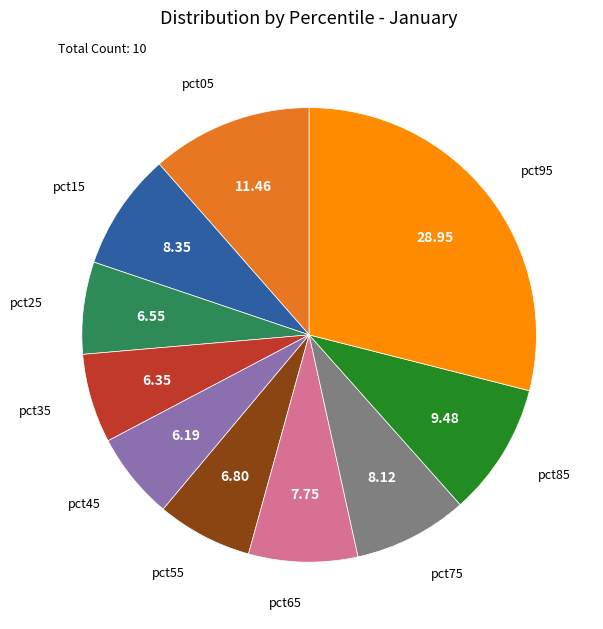

Does any single category account for the majority?

No